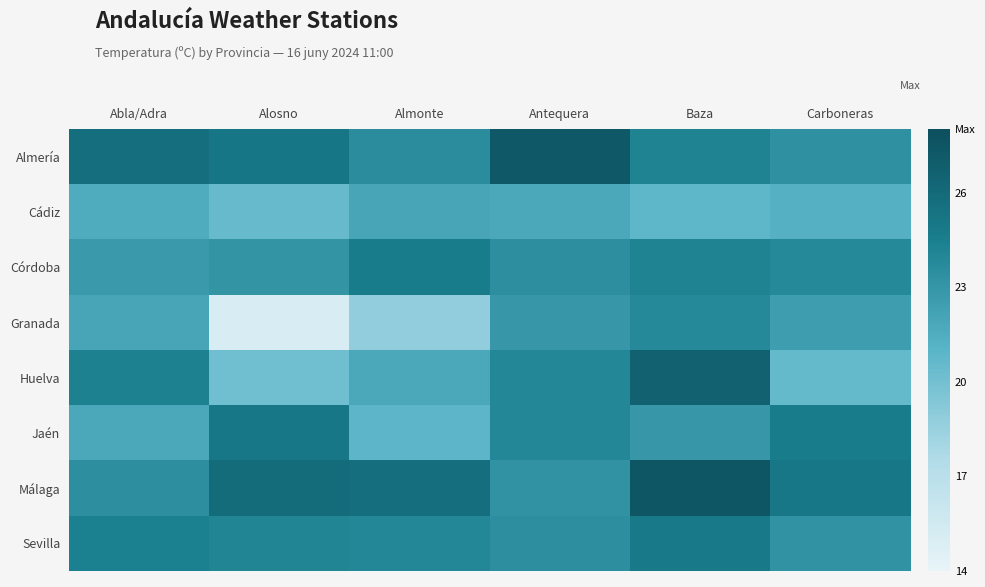

Reading left to right, what are all the values shown in this chart?

Almería: Abla/Adra=25.7	Alosno=25.1	Almonte=23.6	Antequera=27.3	Baza=24.2	Carboneras=23.4
Cádiz: Abla/Adra=21.6	Alosno=20.5	Almonte=22.0	Antequera=21.8	Baza=20.8	Carboneras=21.3
Córdoba: Abla/Adra=22.7	Alosno=23.1	Almonte=24.7	Antequera=23.5	Baza=24.2	Carboneras=23.8
Granada: Abla/Adra=22.0	Alosno=15.0	Almonte=18.8	Antequera=22.9	Baza=23.8	Carboneras=22.5
Huelva: Abla/Adra=24.3	Alosno=20.1	Almonte=21.8	Antequera=23.9	Baza=26.6	Carboneras=20.6
Jaén: Abla/Adra=21.8	Alosno=25.0	Almonte=20.9	Antequera=23.9	Baza=22.9	Carboneras=24.7
Málaga: Abla/Adra=23.5	Alosno=25.9	Almonte=25.7	Antequera=23.2	Baza=27.4	Carboneras=25.0
Sevilla: Abla/Adra=24.4	Alosno=24.1	Almonte=23.9	Antequera=23.5	Baza=24.8	Carboneras=23.2